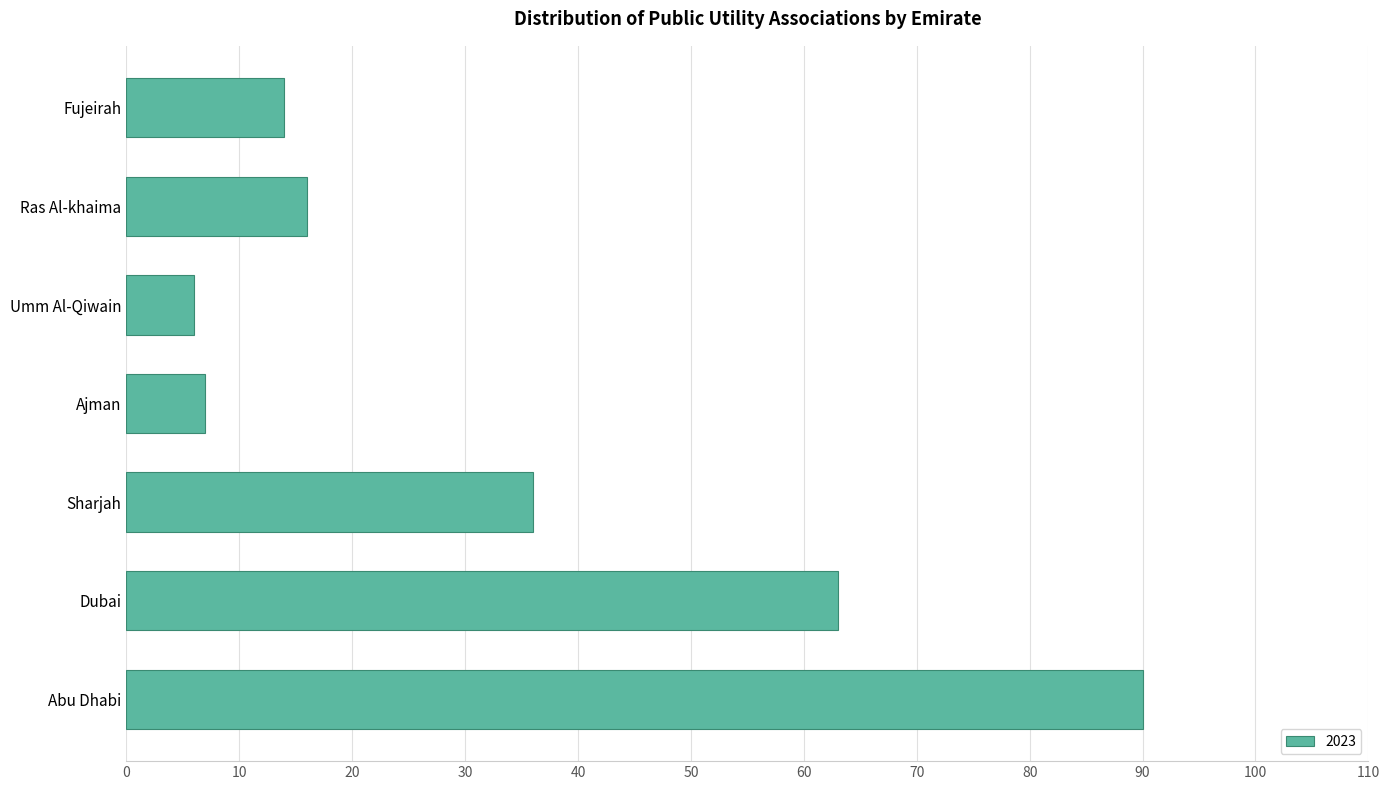

What is the sum of all values?

232